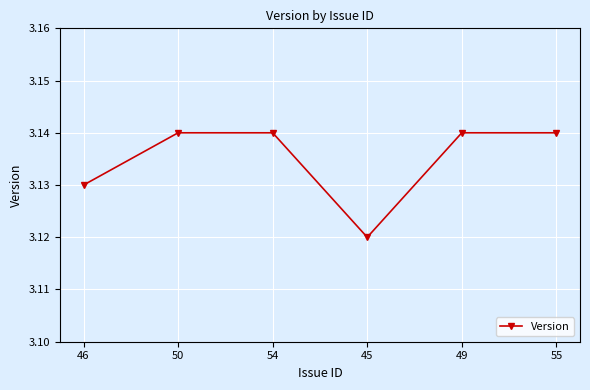

The chart shows a value of 0.7 at 49. True or false?

False